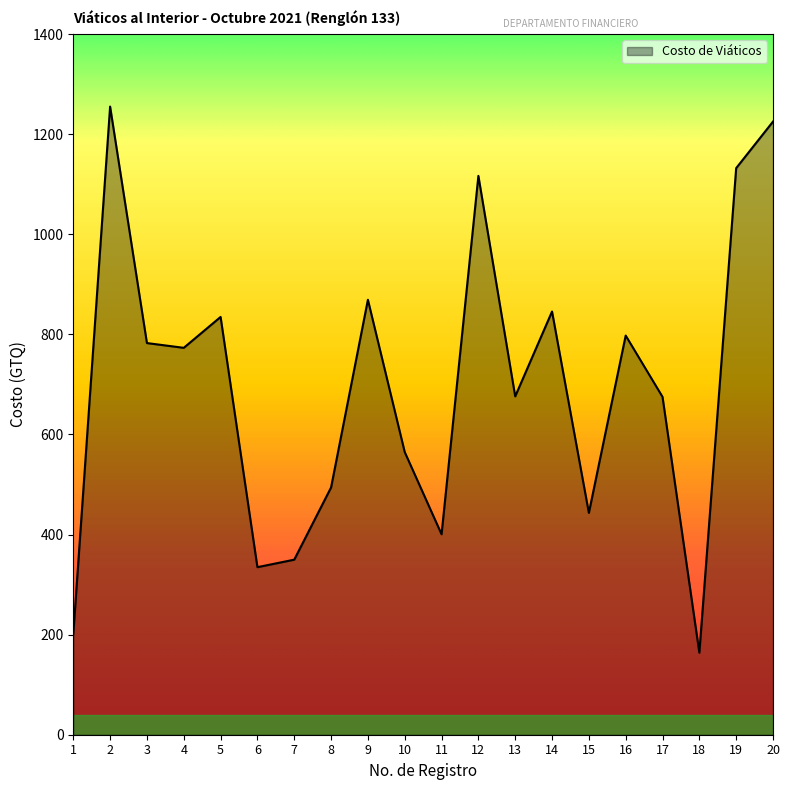

The value at 14 is 845.5. True or false?

True